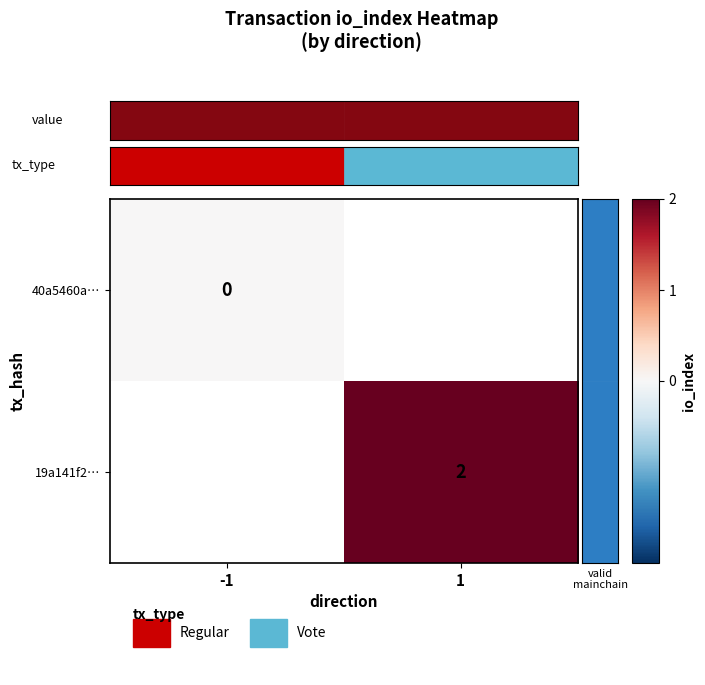

The value of 19a141f2… at 1 is 2. True or false?

True